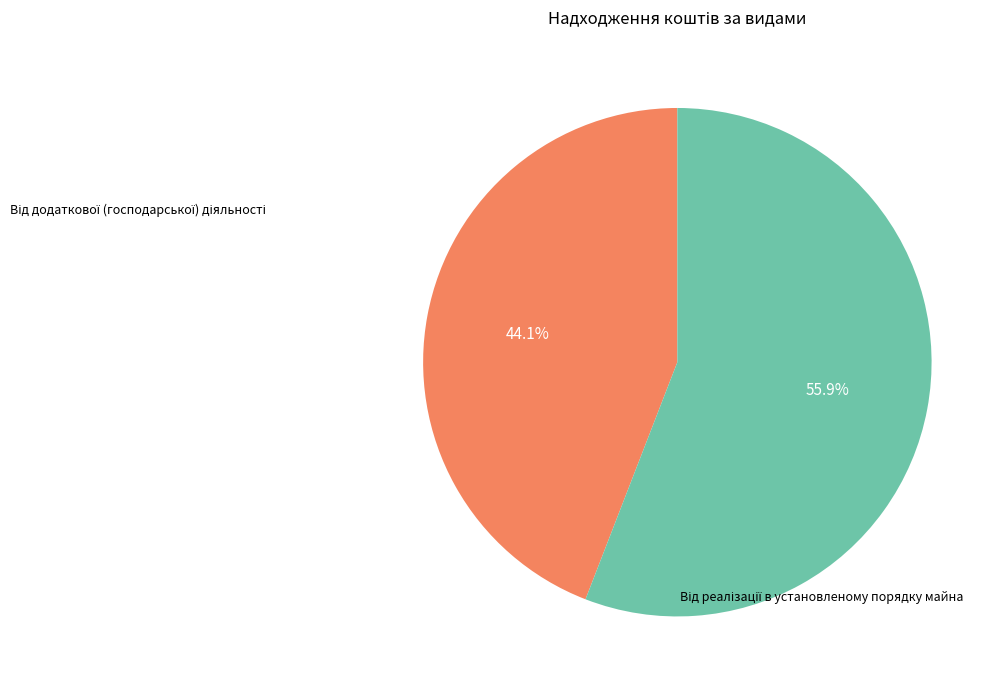

Is there a majority slice in this chart?

Yes